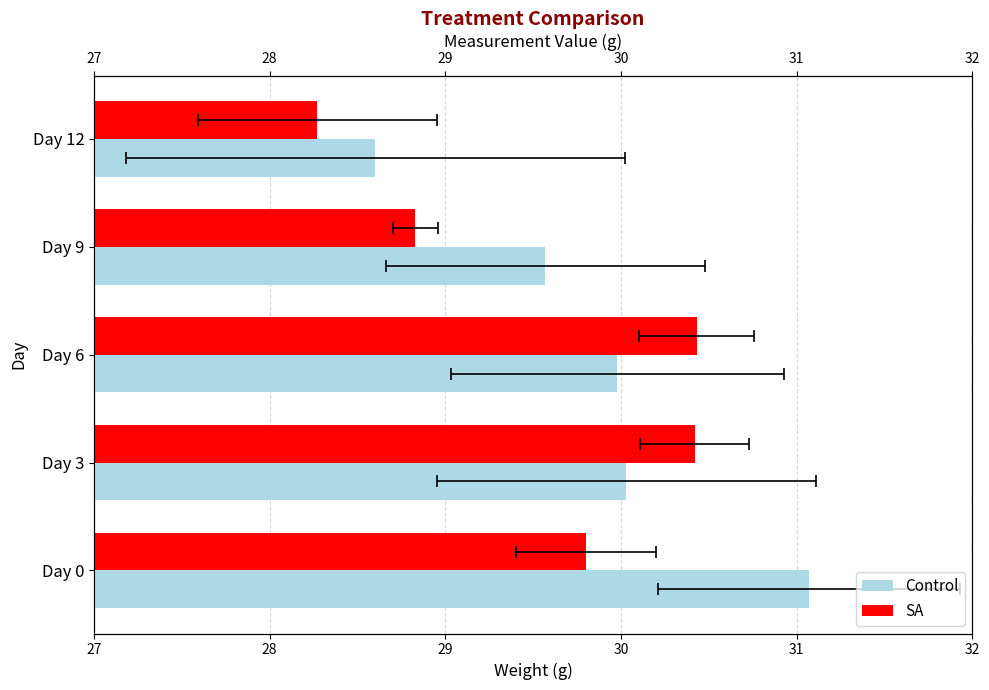

Which series changed the most between Day 6 and Day 9?

SA